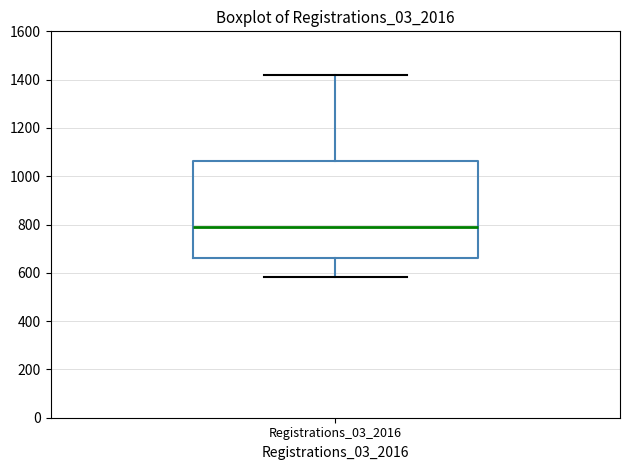

Transcribe this box plot: give where the median line is, the range the box spans, and where the two whiskers end, as read against the y-axis. The values are not printed on the chart, so give them approximately, as read against the axis.

median 800, box 660 to 1060, whiskers 580 to 1420